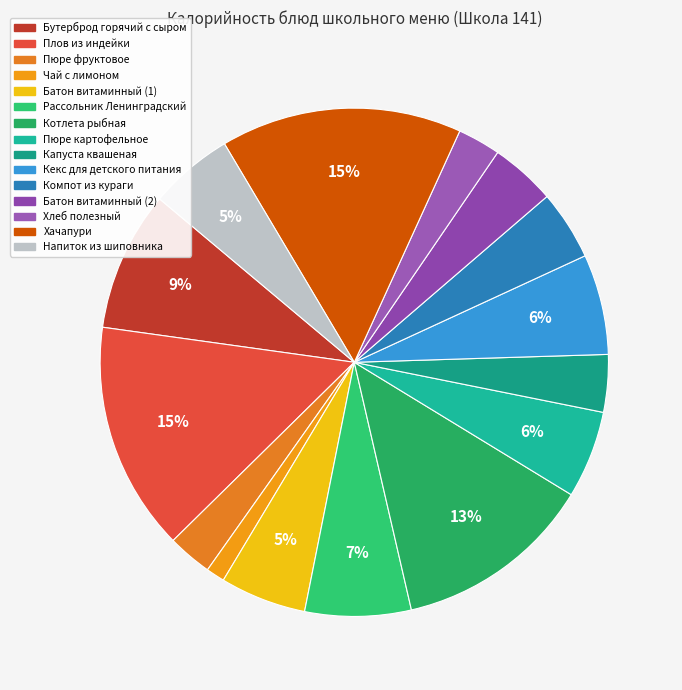

Does any single category account for the majority?

No